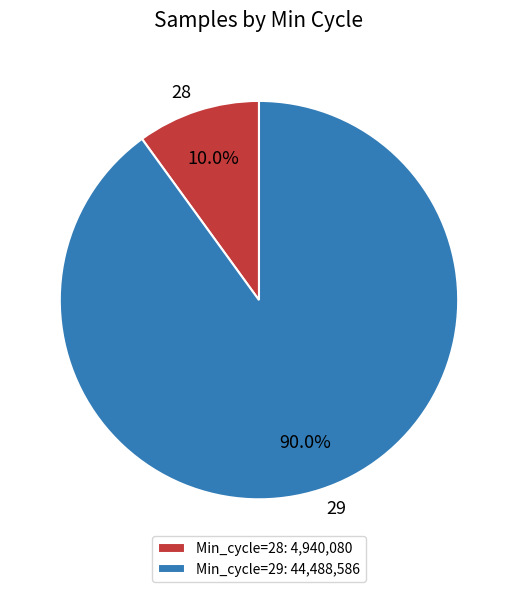

How many slices are in this pie chart?

2